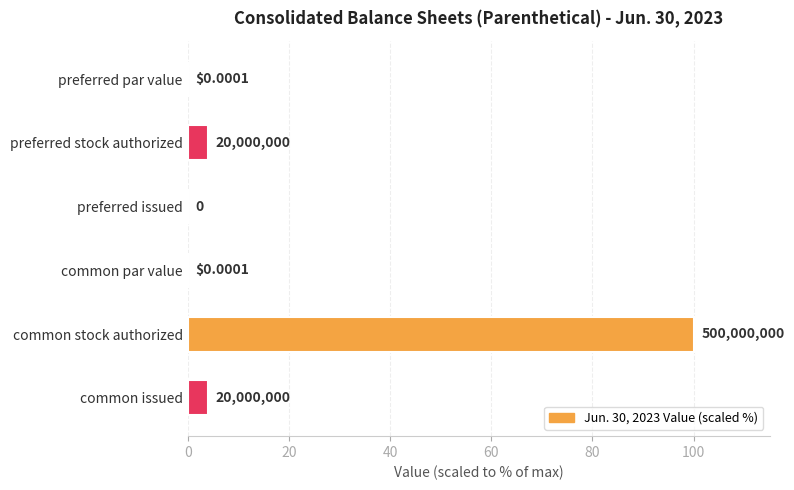

What is the sum of the values at common stock authorized and common issued?

104.0